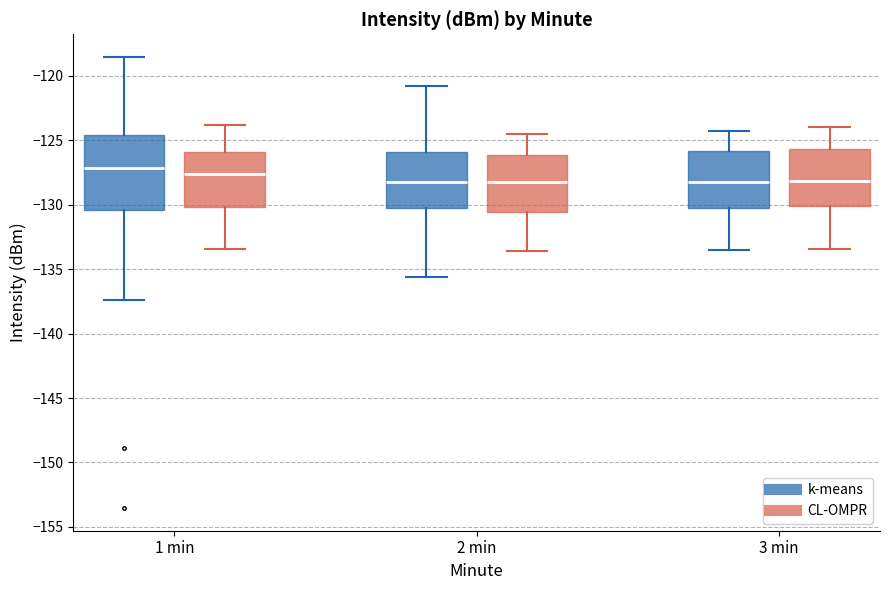

Reading left to right, read every box against the y-axis: the position of its median line, the range the box covers, and the ends of its whiskers. The values are not printed on the chart, so give them approximately, as read against the axis.

1 min (k-means): median -127.0, box -130.5 to -124.5, whiskers -137.5 to -118.5
1 min (CL-OMPR): median -127.5, box -130.0 to -126.0, whiskers -133.5 to -124.0
2 min (k-means): median -128.0, box -130.5 to -126.0, whiskers -135.5 to -121.0
2 min (CL-OMPR): median -128.0, box -130.5 to -126.0, whiskers -133.5 to -124.5
3 min (k-means): median -128.0, box -130.0 to -126.0, whiskers -133.5 to -124.5
3 min (CL-OMPR): median -128.0, box -130.0 to -125.5, whiskers -133.5 to -124.0